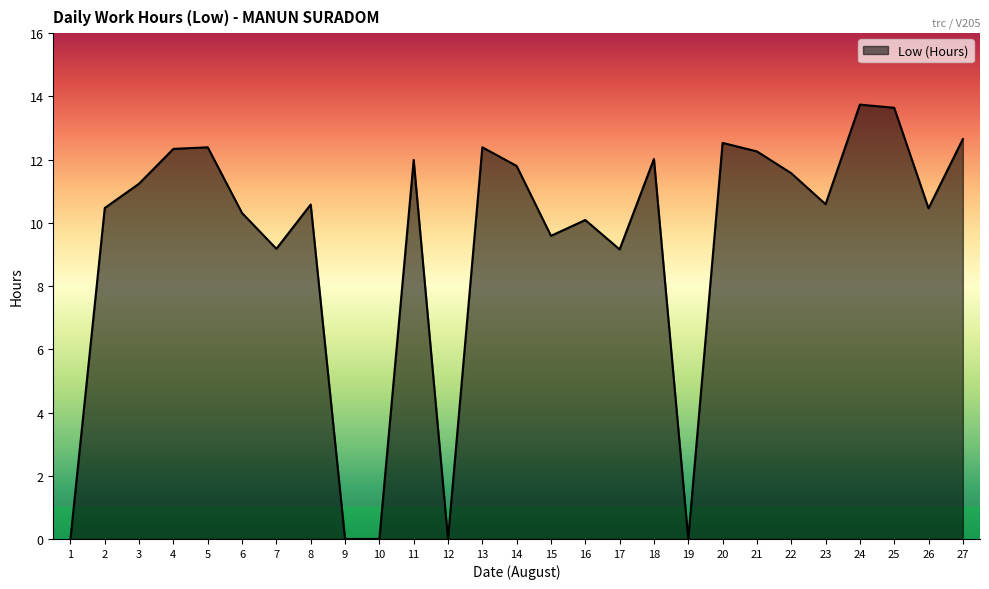

What is the ratio of the value at 3 to the value at 11?

0.9